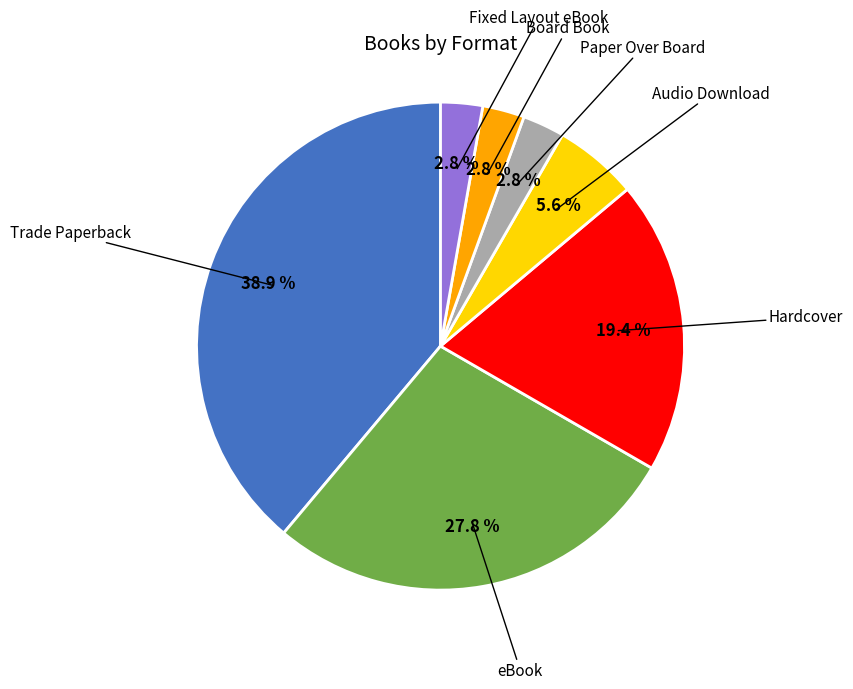

Is there a majority slice in this chart?

No